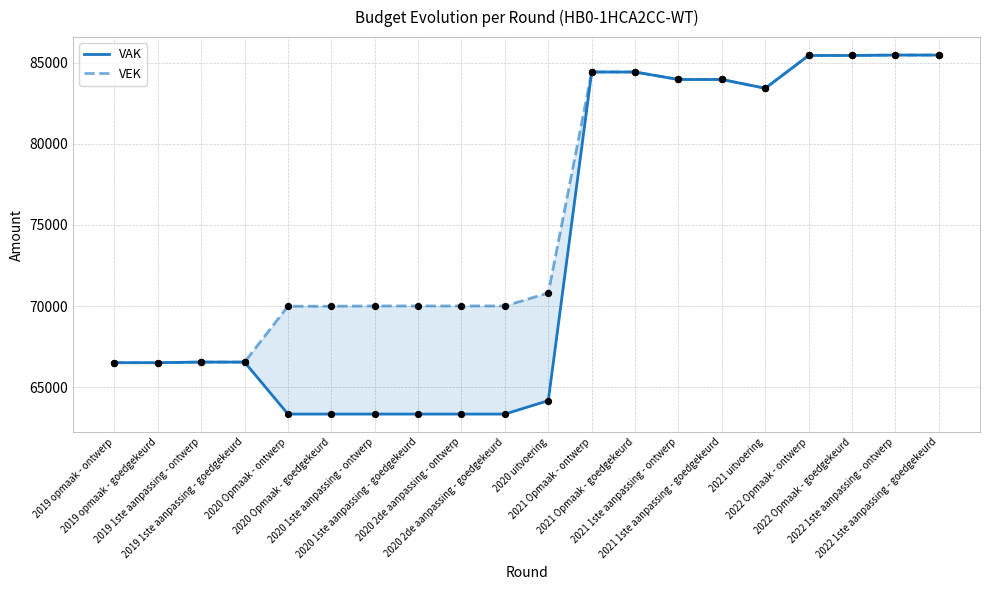

At which category is the sum across all series the highest?

2022 1ste aanpassing - ontwerp